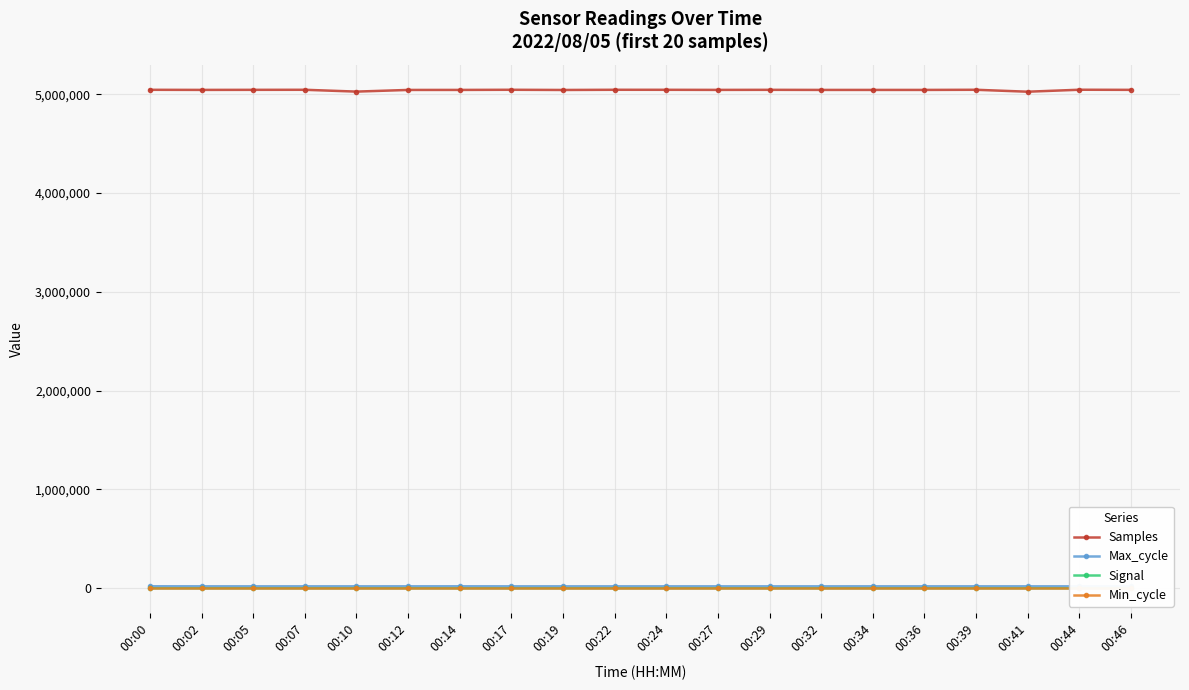

True or false: Min_cycle and Max_cycle cross at least once.

False